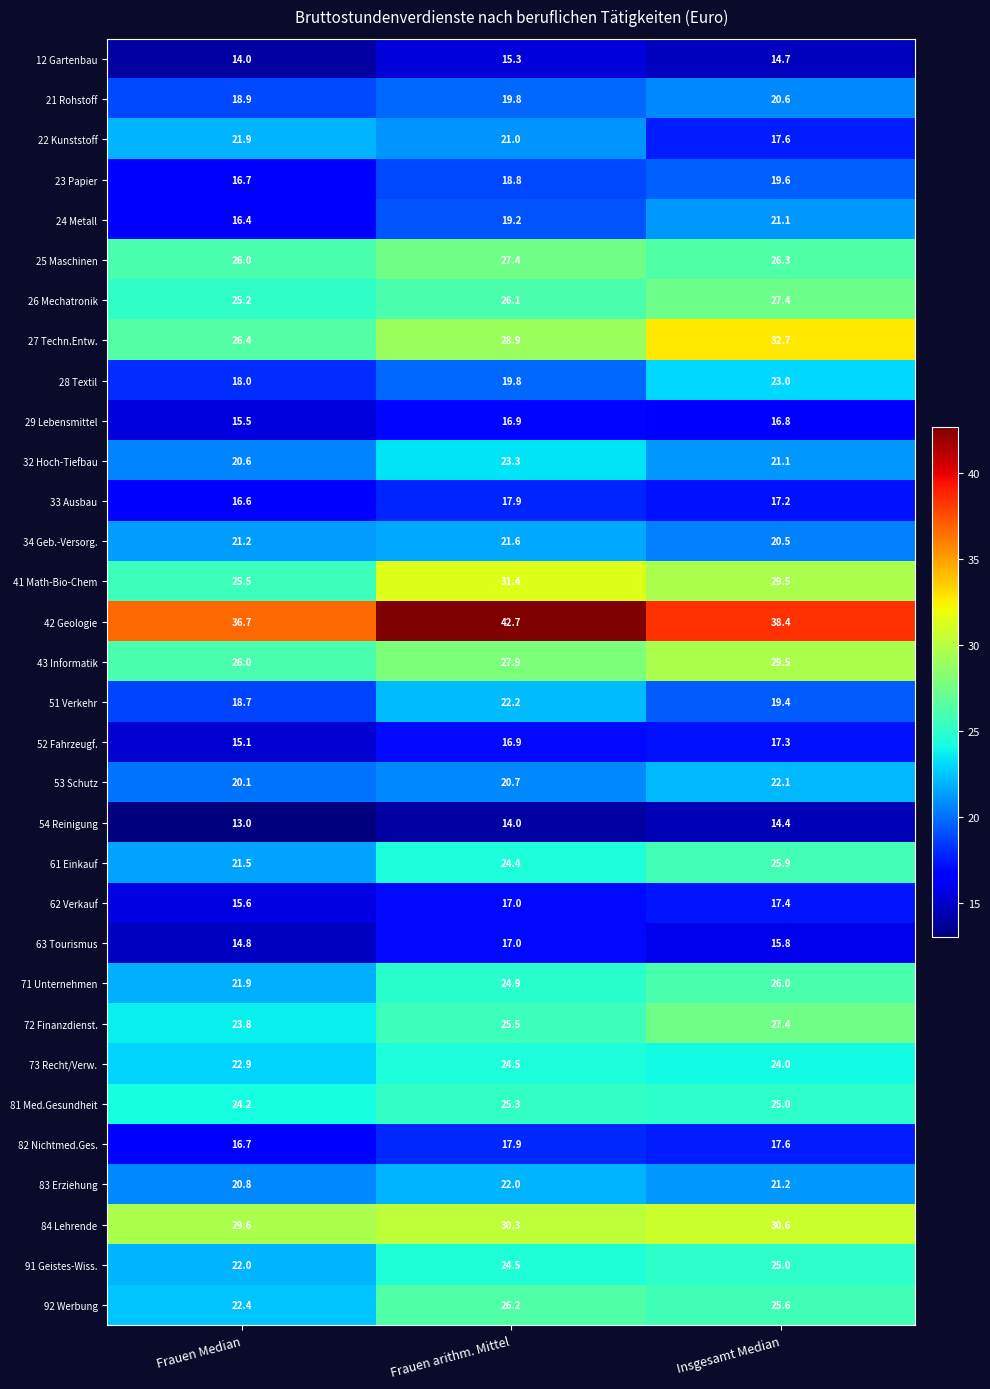

Which series has the widest spread of values?

27 Techn.Entw.